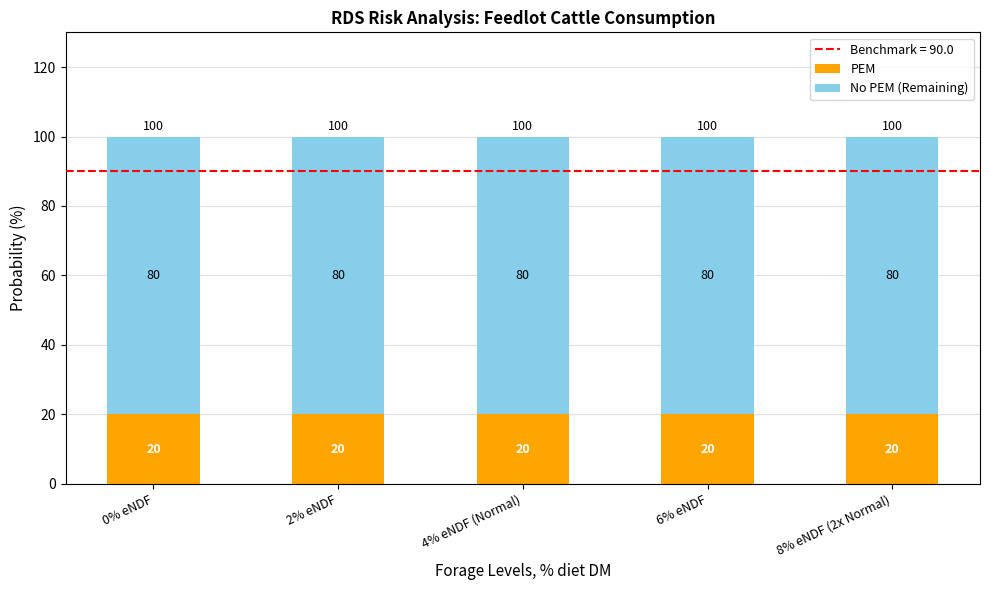

The value of PEM at 2% eNDF is 28. True or false?

False